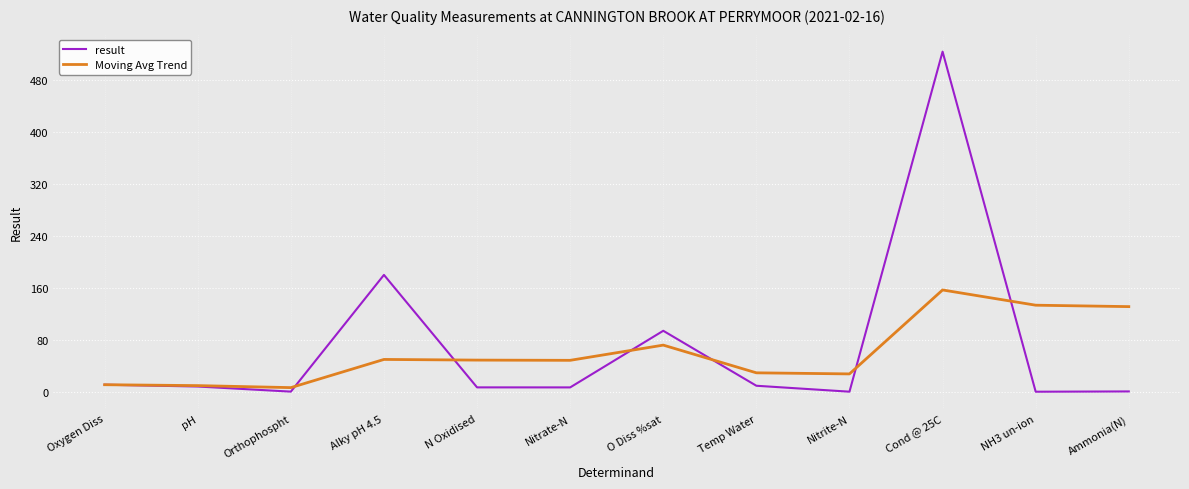

How many lines are shown in the chart?

2